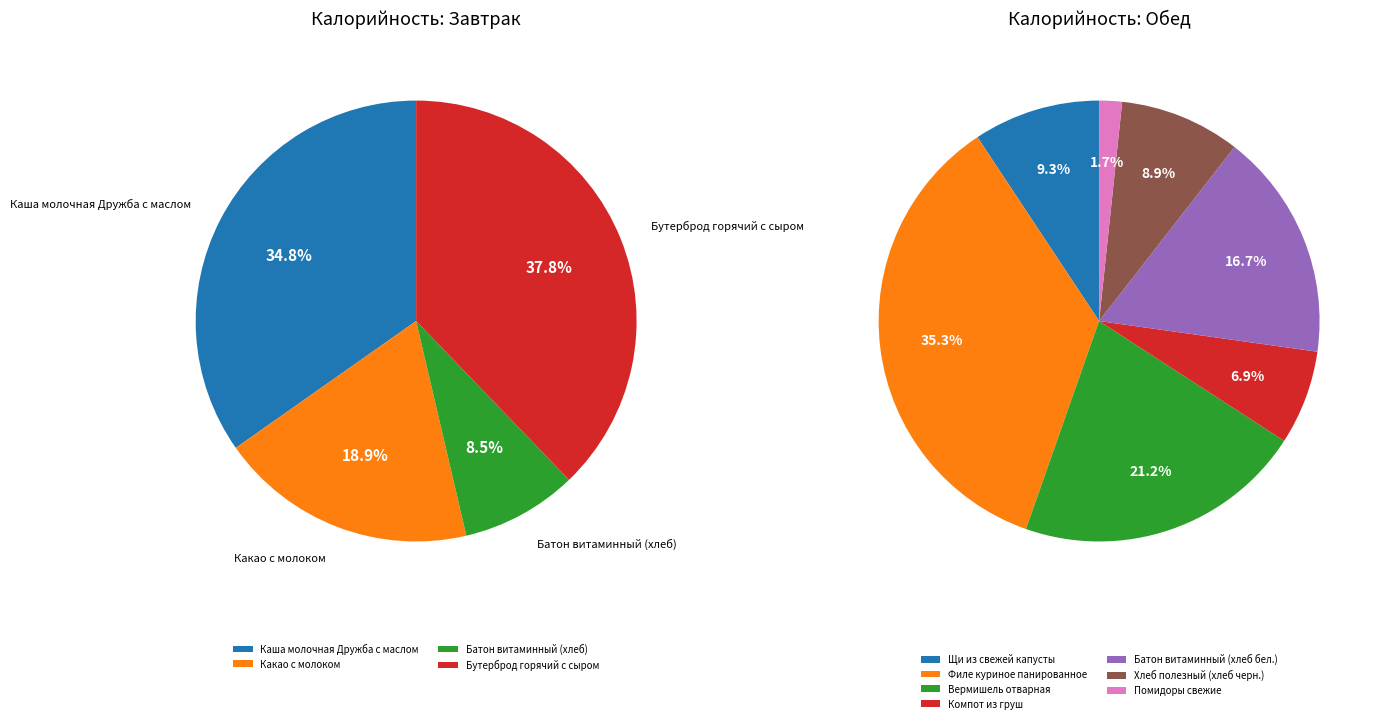

How many segments does this pie chart have?

11